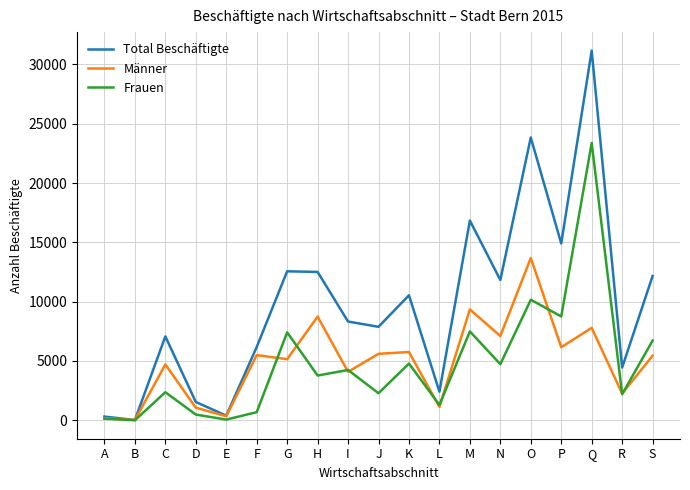

Rank the series at P from highest to lowest value.

Total Beschäftigte, Frauen, Männer